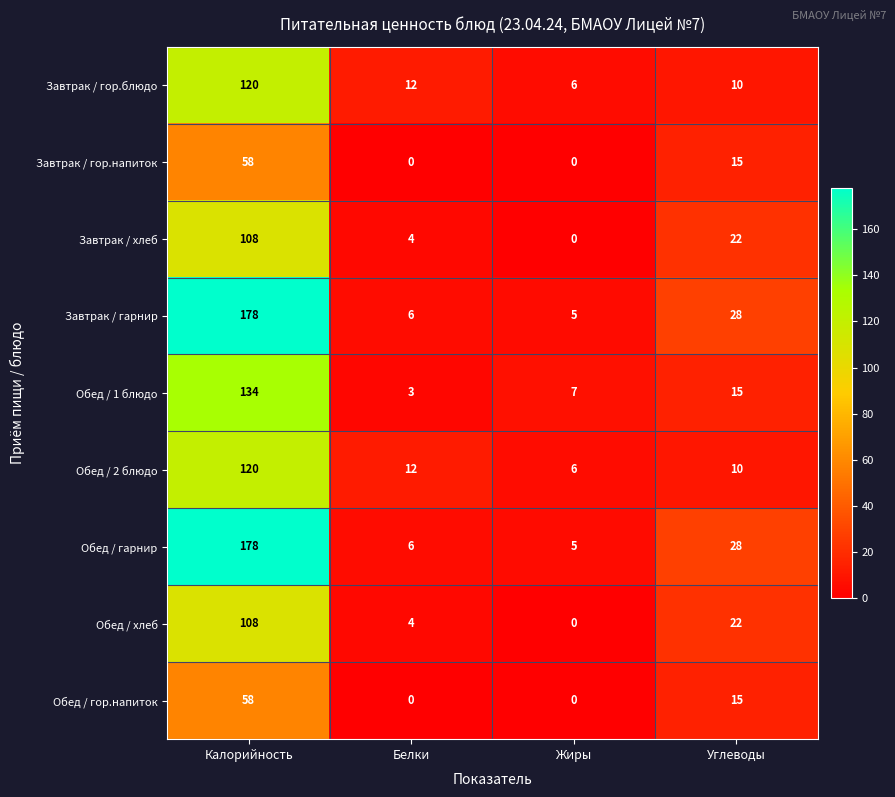

What is the difference between the Обед / гарнир values at Жиры and Калорийность?

173